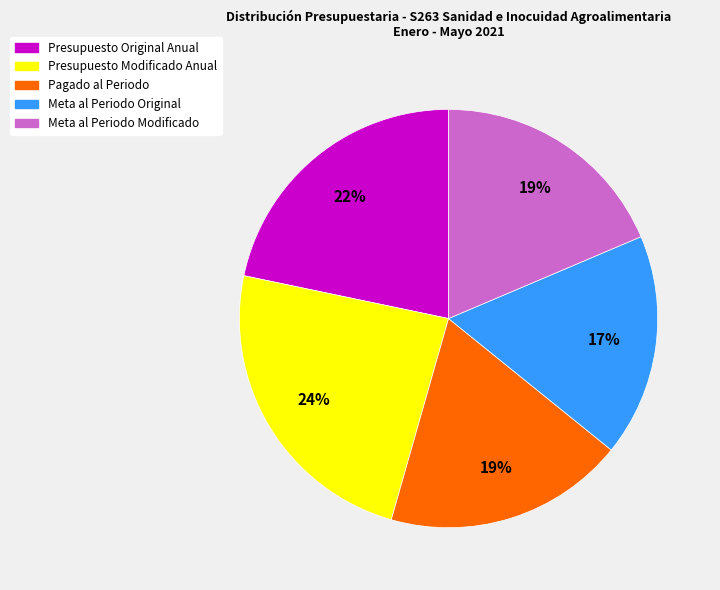

Is the sum of Presupuesto Modificado Anual and Presupuesto Original Anual greater than half?

No